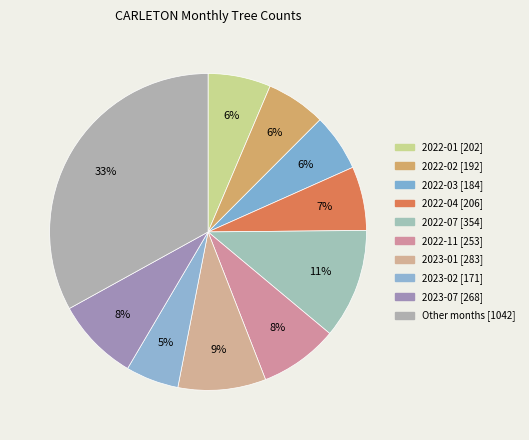

Count the number of slices in the pie.

10